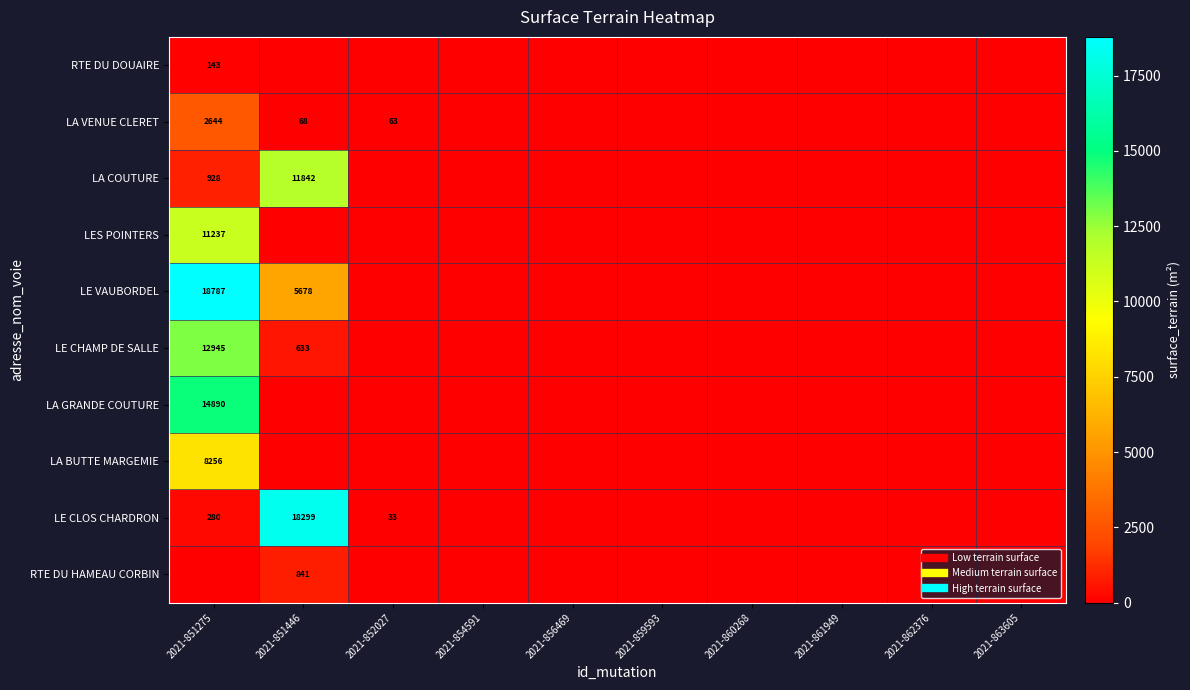

Rank the series at 2021-863605 from highest to lowest value.

RTE DU DOUAIRE, LA VENUE CLERET, LA COUTURE, LES POINTERS, LE VAUBORDEL, LE CHAMP DE SALLE, LA GRANDE COUTURE, LA BUTTE MARGEMIE, LE CLOS CHARDRON, RTE DU HAMEAU CORBIN